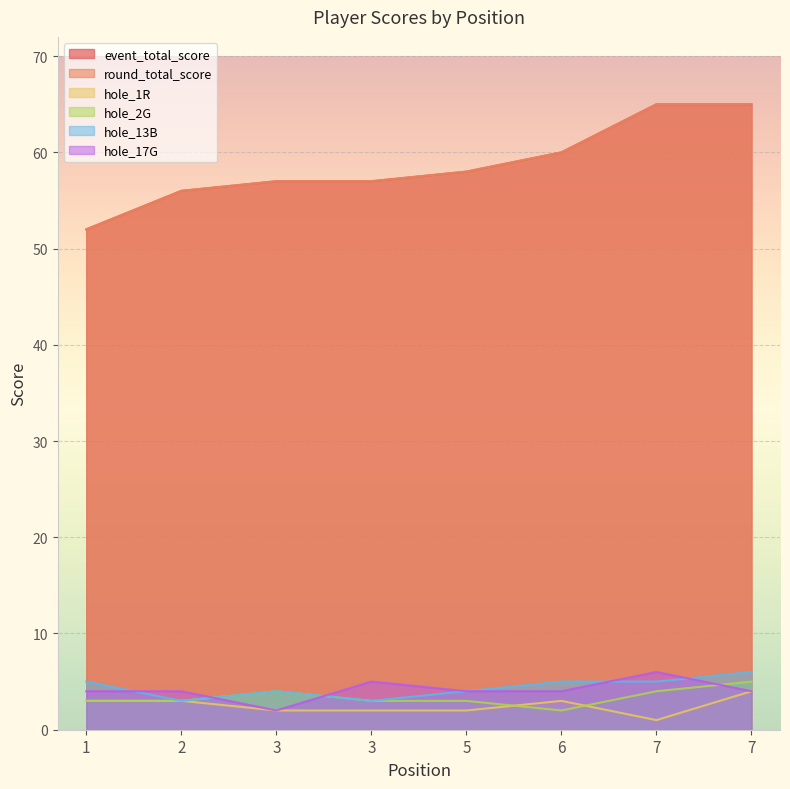

Where do hole_17G and hole_2G first cross each other?

2 and 3